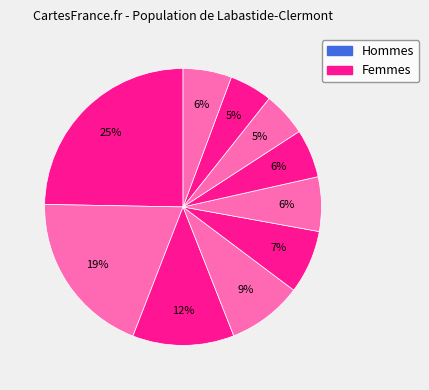

How many slices are in this pie chart?

10